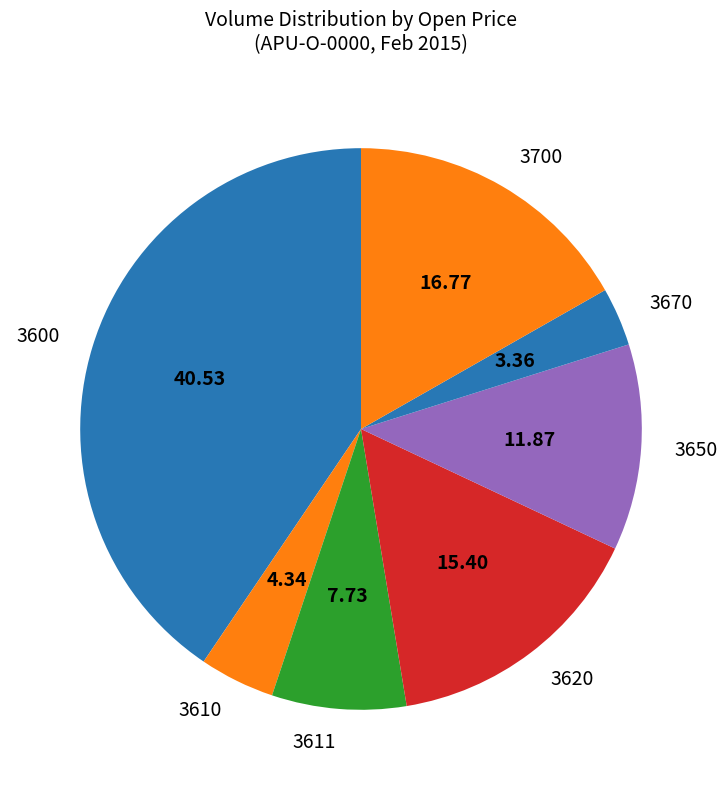

Approximately how many times larger is the value at 3700 compared to 3610?

3.9